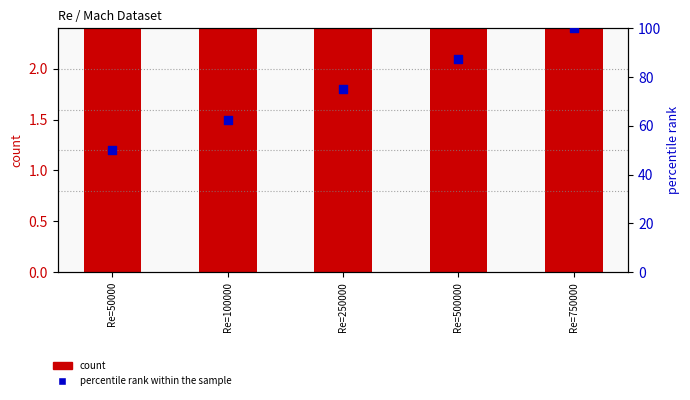

Which series has the widest spread of Y values?

percentile rank within the sample